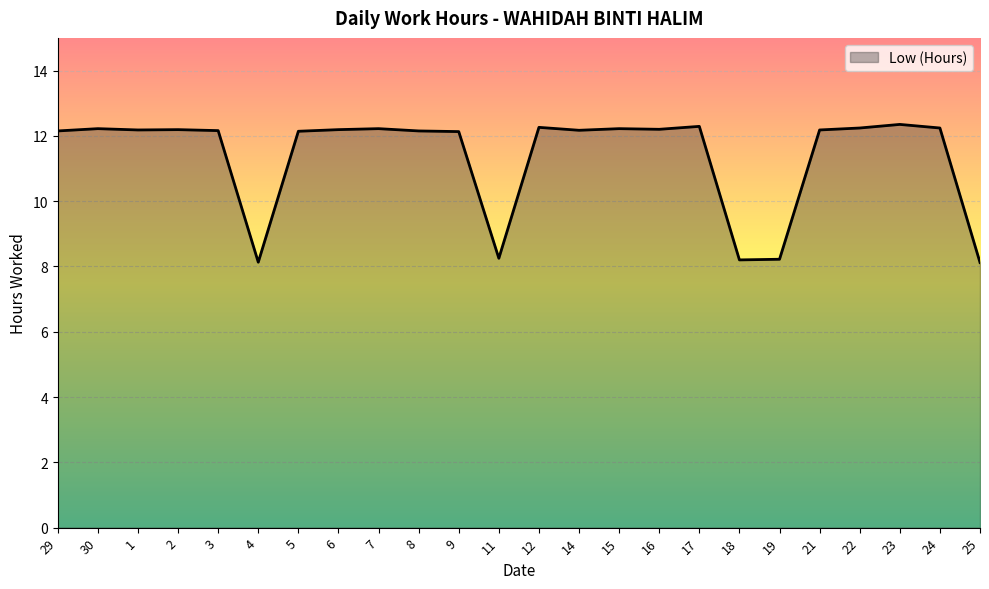

What is the sum of the values at 22 and 17?

24.5